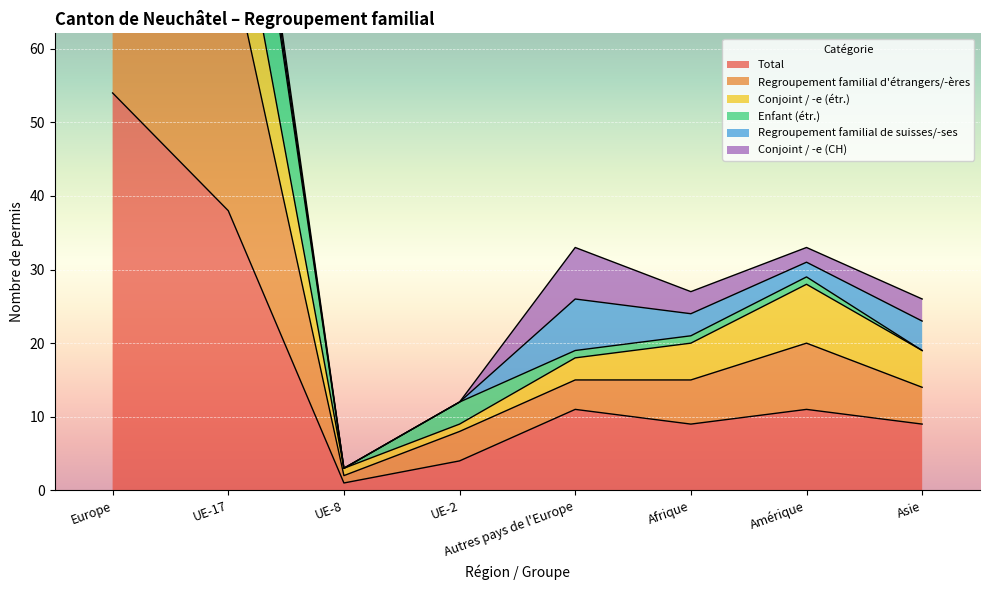

Where is the first local minimum for Total?

UE-8